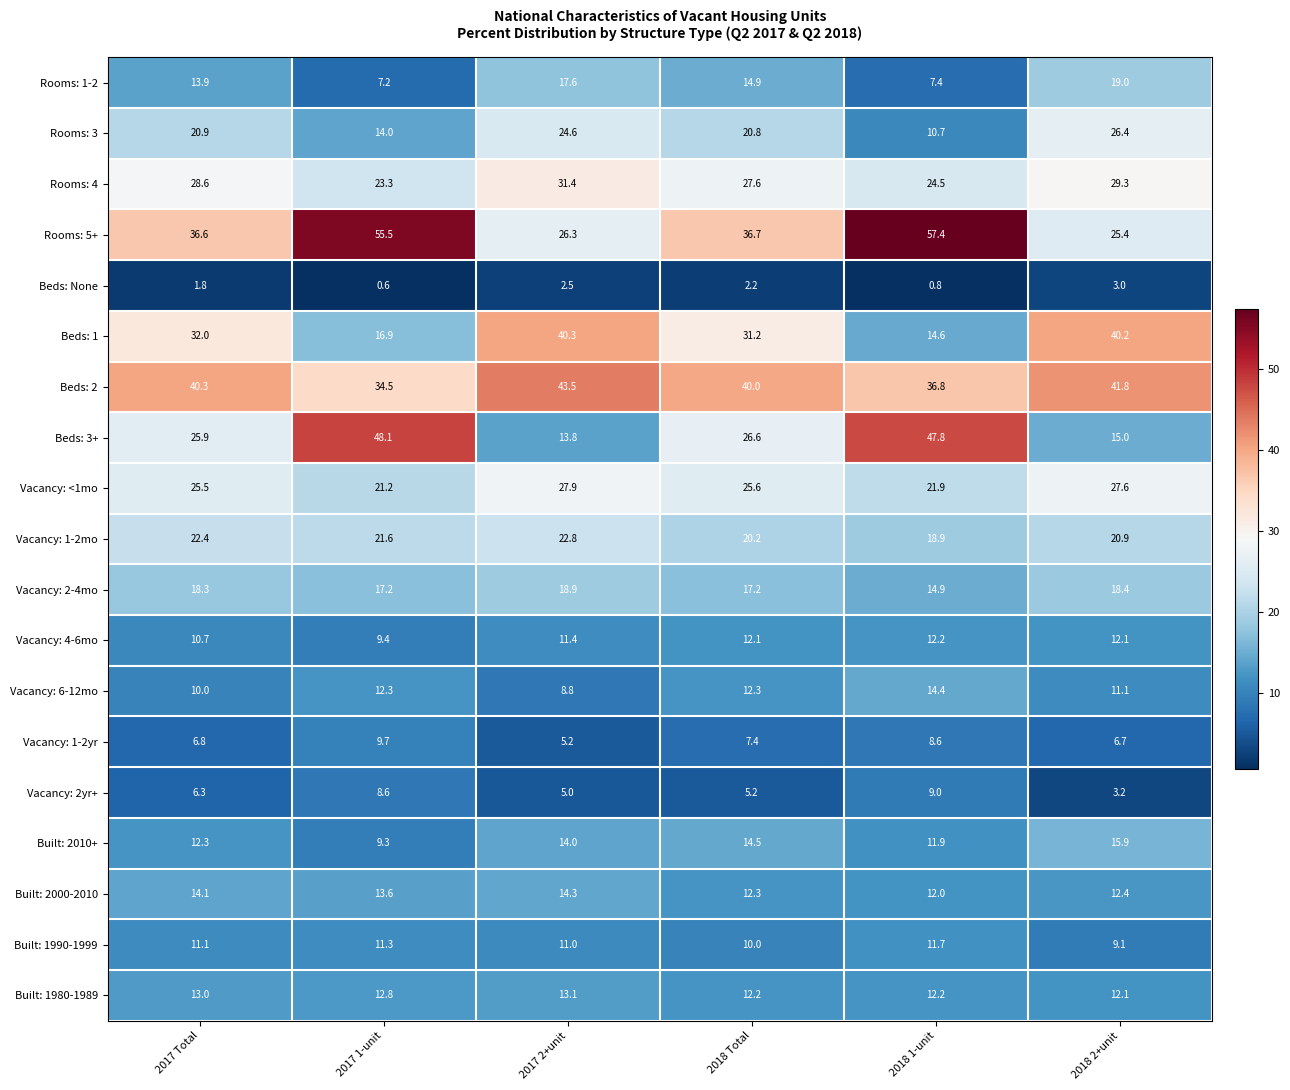

Which label corresponds to the largest value in the chart?

2018 1-unit